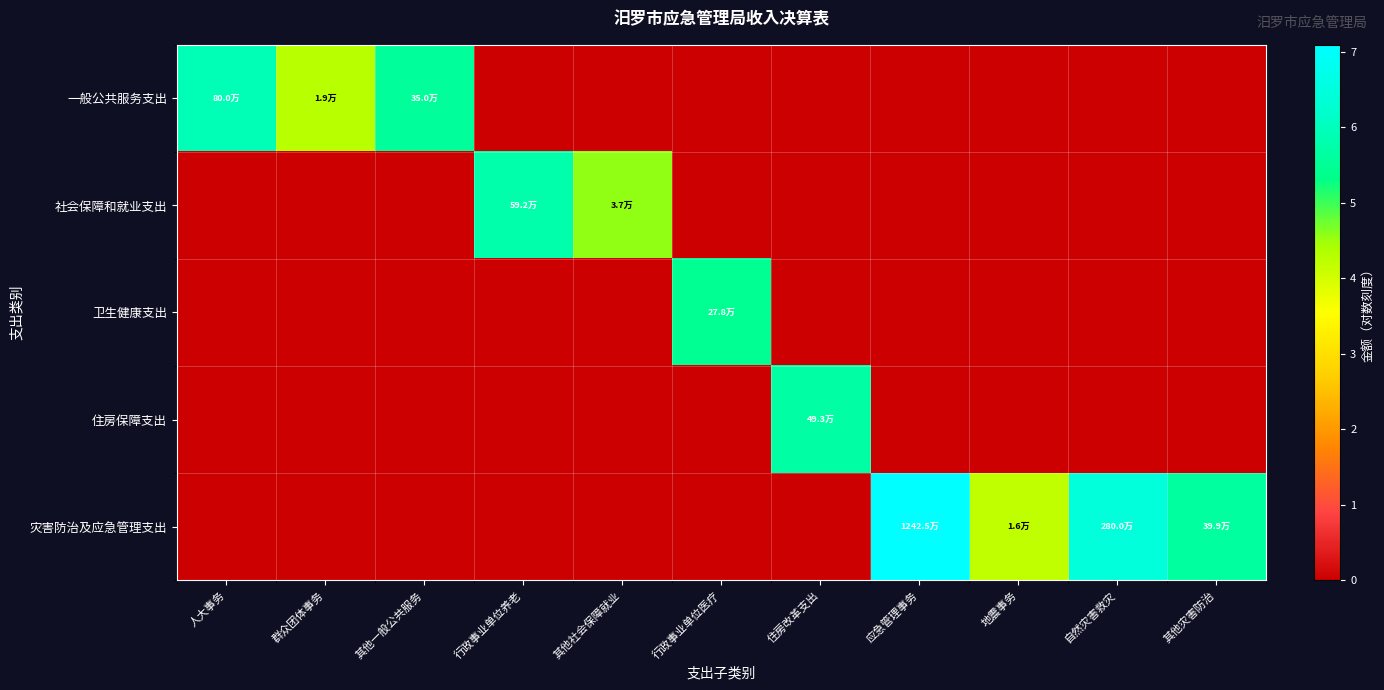

Reading left to right, what are all the values shown in this chart?

一般公共服务支出: 人大事务=5.9	群众团体事务=4.3	其他一般公共服务=5.5	行政事业单位养老=0.0	其他社会保障就业=0.0	行政事业单位医疗=0.0	住房改革支出=0.0	应急管理事务=0.0	地震事务=0.0	自然灾害救灾=0.0	其他灾害防治=0.0
社会保障和就业支出: 人大事务=0.0	群众团体事务=0.0	其他一般公共服务=0.0	行政事业单位养老=5.8	其他社会保障就业=4.6	行政事业单位医疗=0.0	住房改革支出=0.0	应急管理事务=0.0	地震事务=0.0	自然灾害救灾=0.0	其他灾害防治=0.0
卫生健康支出: 人大事务=0.0	群众团体事务=0.0	其他一般公共服务=0.0	行政事业单位养老=0.0	其他社会保障就业=0.0	行政事业单位医疗=5.4	住房改革支出=0.0	应急管理事务=0.0	地震事务=0.0	自然灾害救灾=0.0	其他灾害防治=0.0
住房保障支出: 人大事务=0.0	群众团体事务=0.0	其他一般公共服务=0.0	行政事业单位养老=0.0	其他社会保障就业=0.0	行政事业单位医疗=0.0	住房改革支出=5.7	应急管理事务=0.0	地震事务=0.0	自然灾害救灾=0.0	其他灾害防治=0.0
灾害防治及应急管理支出: 人大事务=0.0	群众团体事务=0.0	其他一般公共服务=0.0	行政事业单位养老=0.0	其他社会保障就业=0.0	行政事业单位医疗=0.0	住房改革支出=0.0	应急管理事务=7.1	地震事务=4.2	自然灾害救灾=6.4	其他灾害防治=5.6